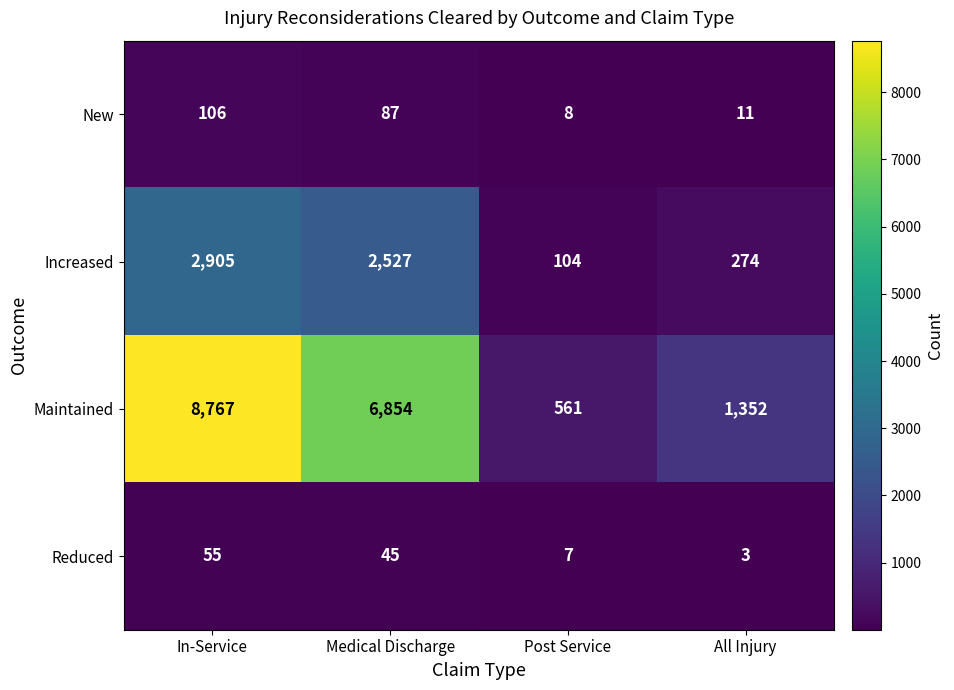

The value of New at Post Service is 2. True or false?

False